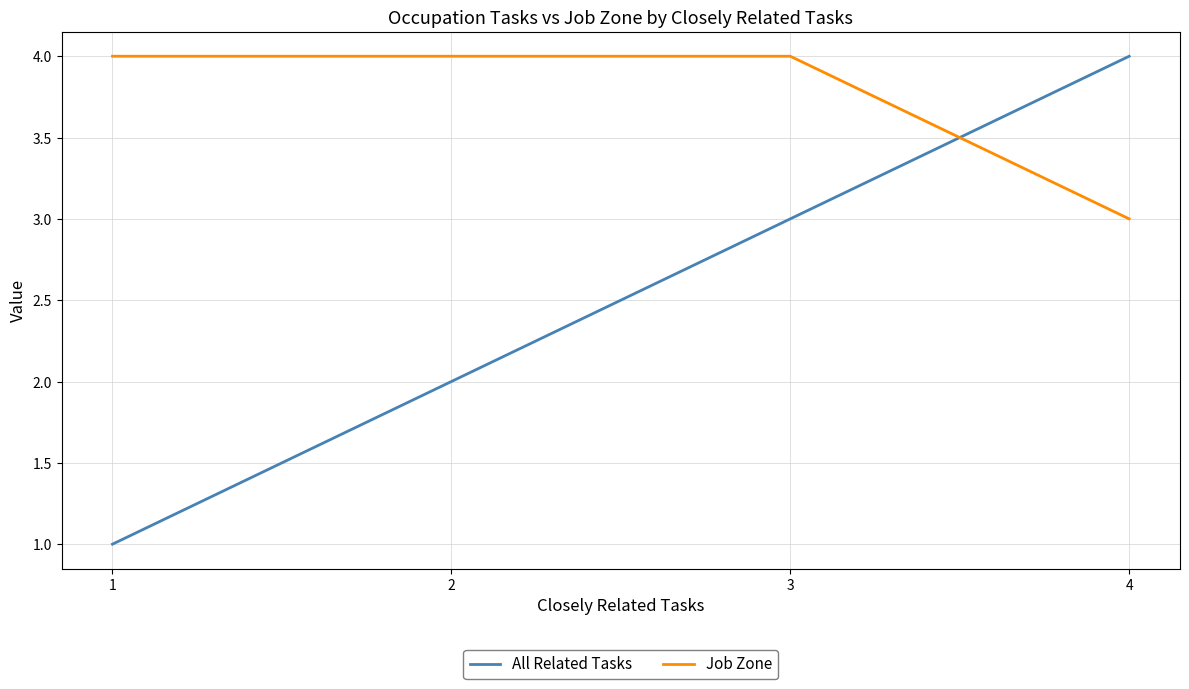

At how many categories does at least one series exceed 3?

4